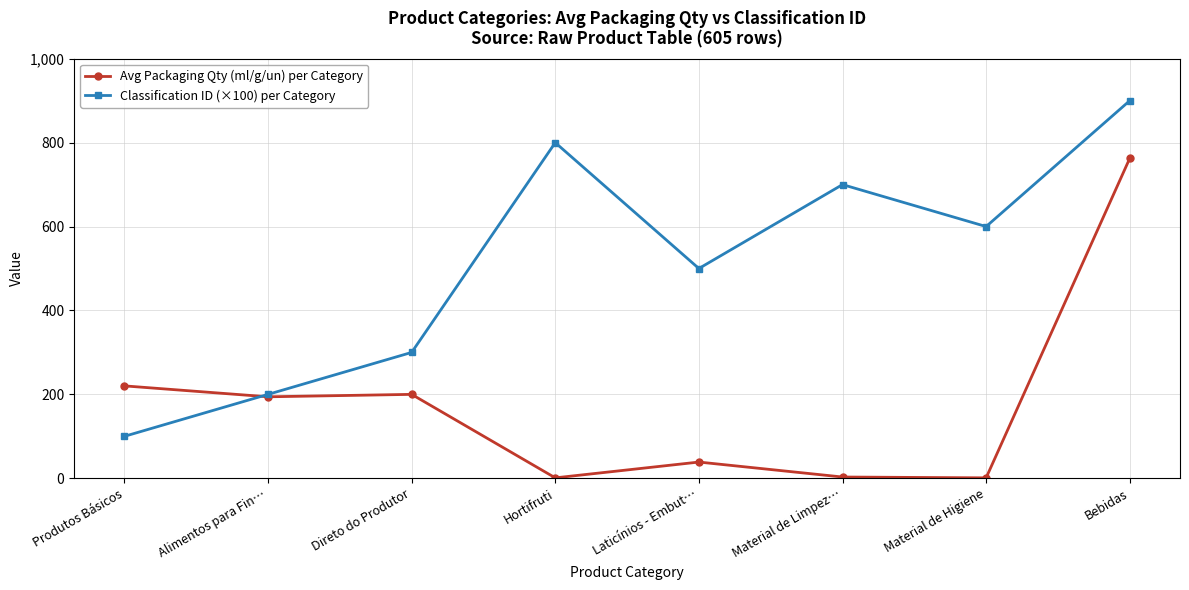

How many Classification ID (×100) per Category values are between 300 and 800?

5